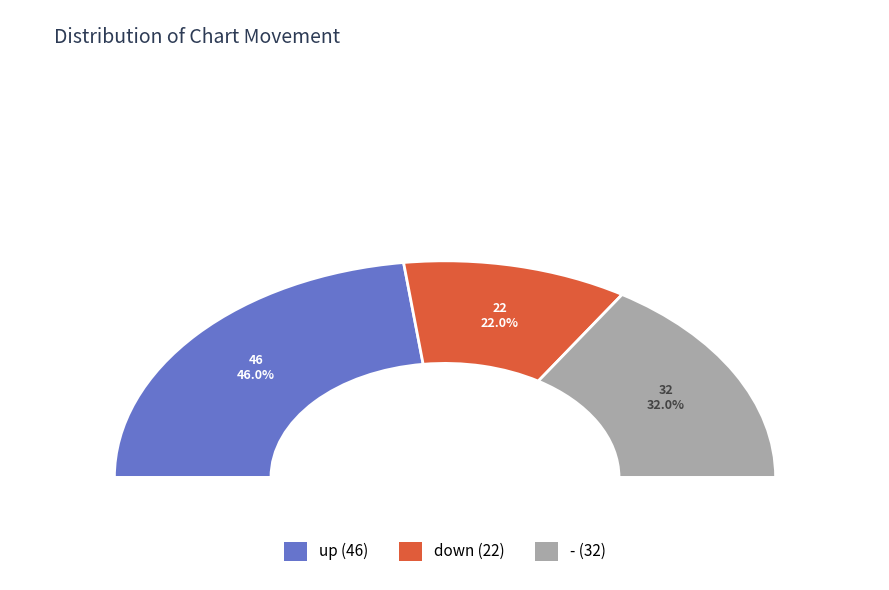

Count the number of slices in the pie.

3